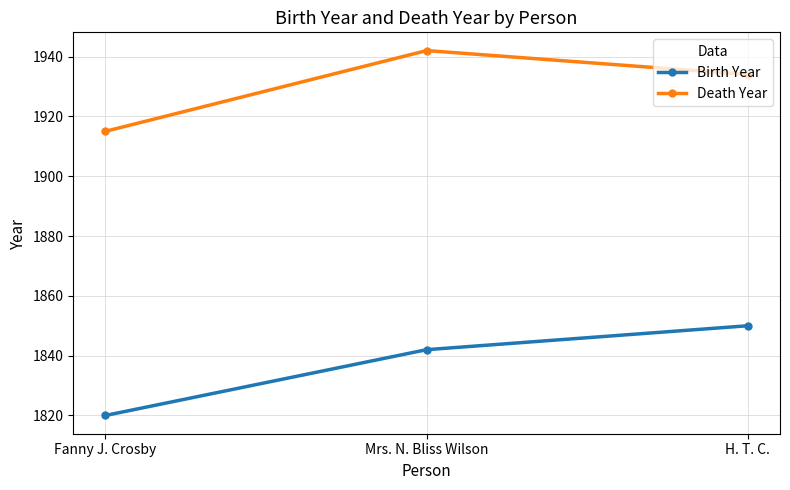

How many data points in Birth Year are less than 1842?

1